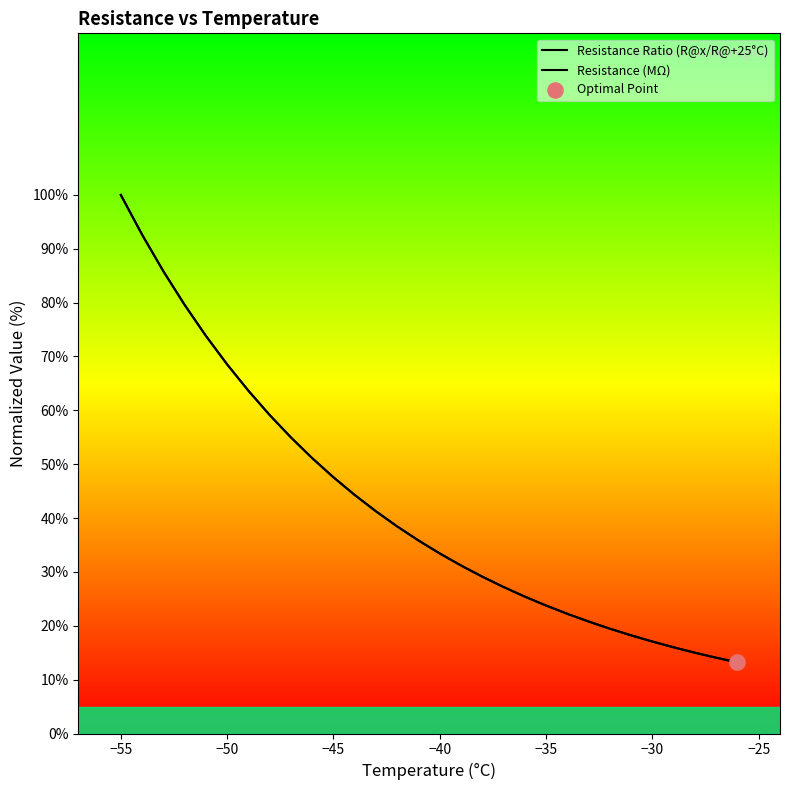

Is the value of Resistance Ratio (R@x/R@+25°C) at 19 greater than the value of Resistance (MΩ) at −35?

No